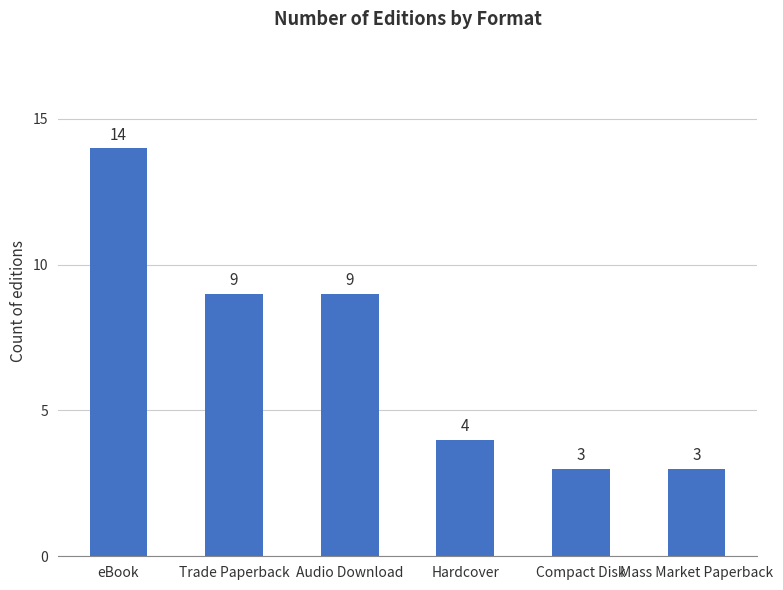

How many bars are there in total?

6